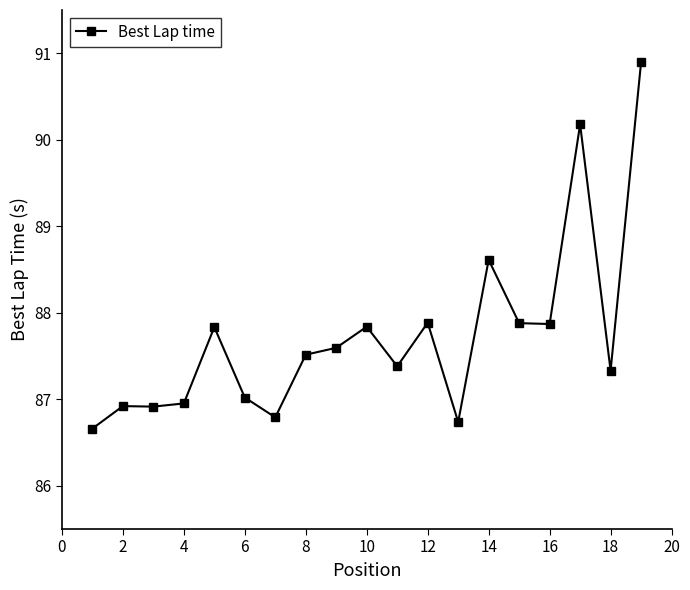

What is the minimum value shown in the chart?

86.7